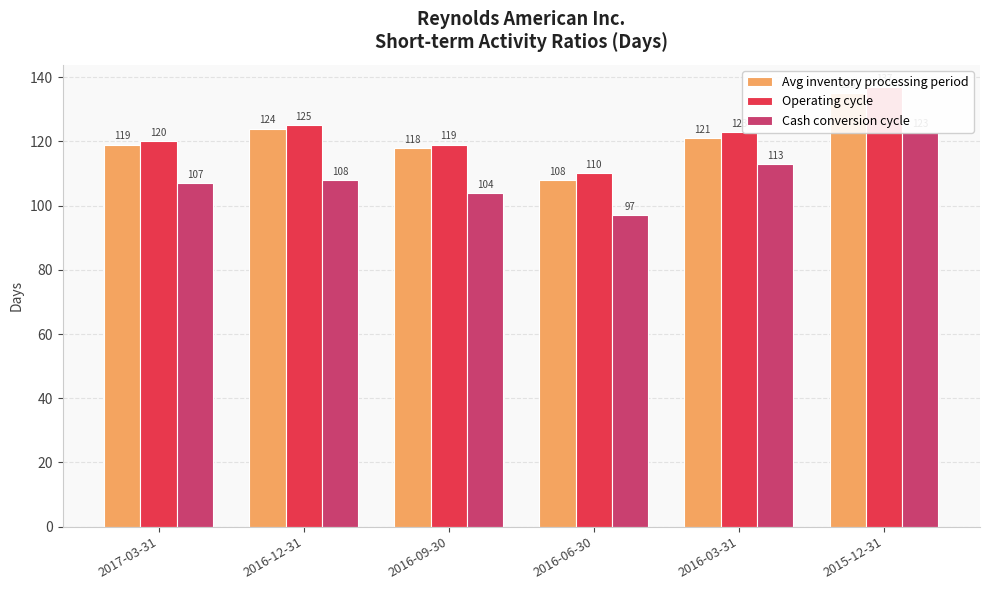

Where does the Avg inventory processing period series first go above 121?

2016-12-31